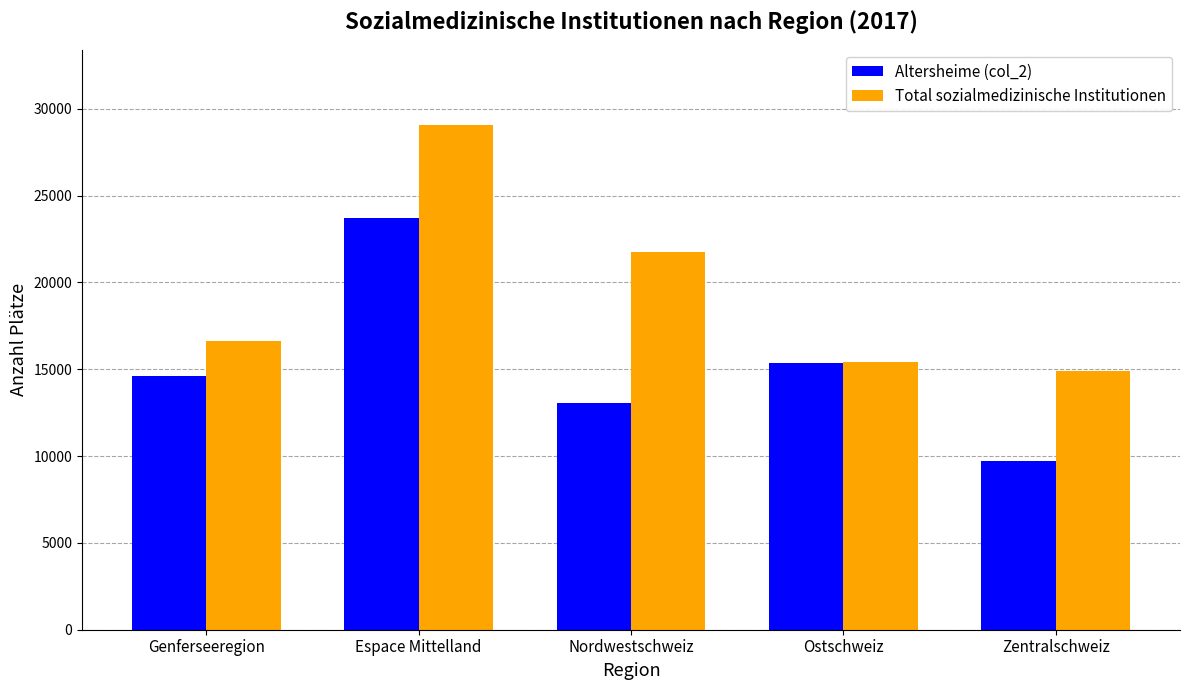

What position from the left is Nordwestschweiz?

3